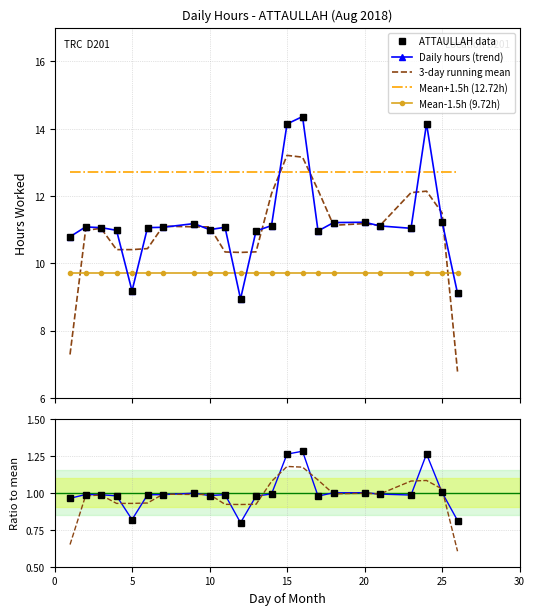

How many series are shown in this chart?

6